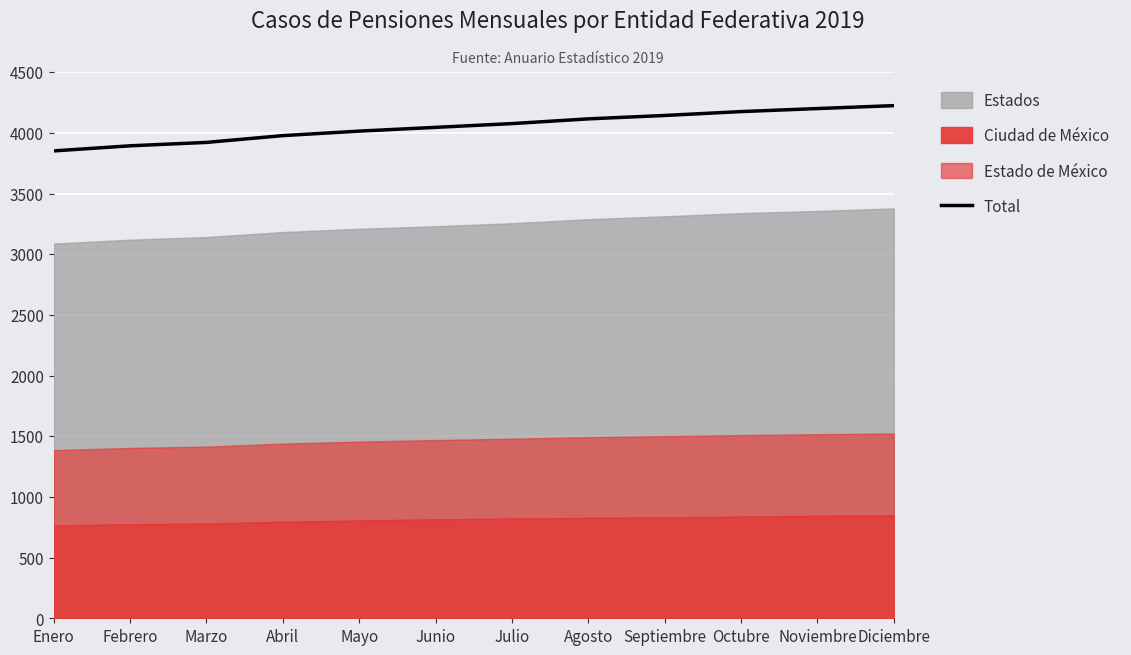

Is it true that the value at Enero is 998?

False